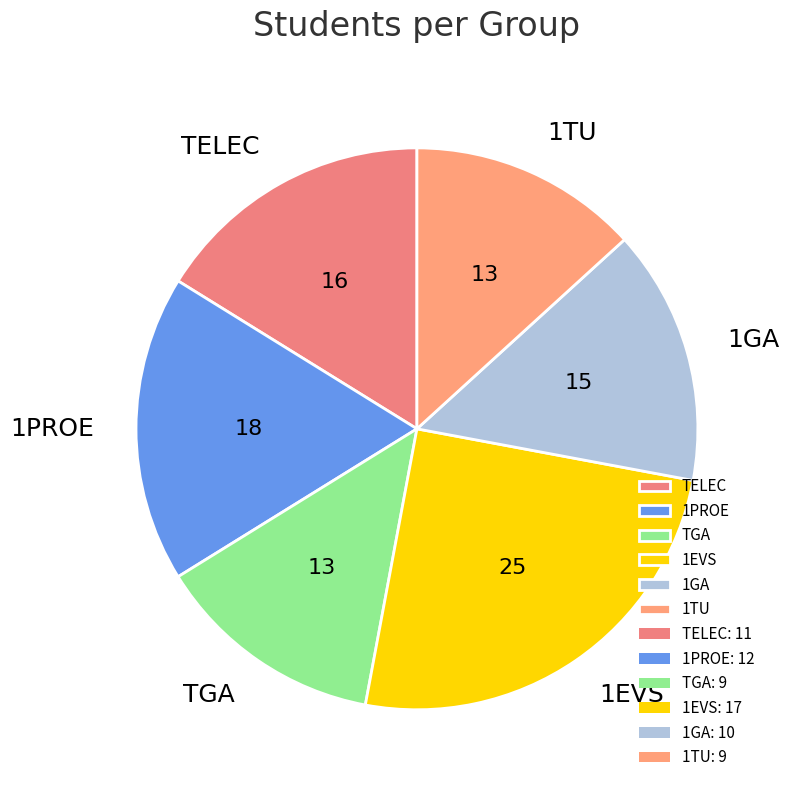

What is the ratio of the value at 1PROE to the value at TGA?

1.3